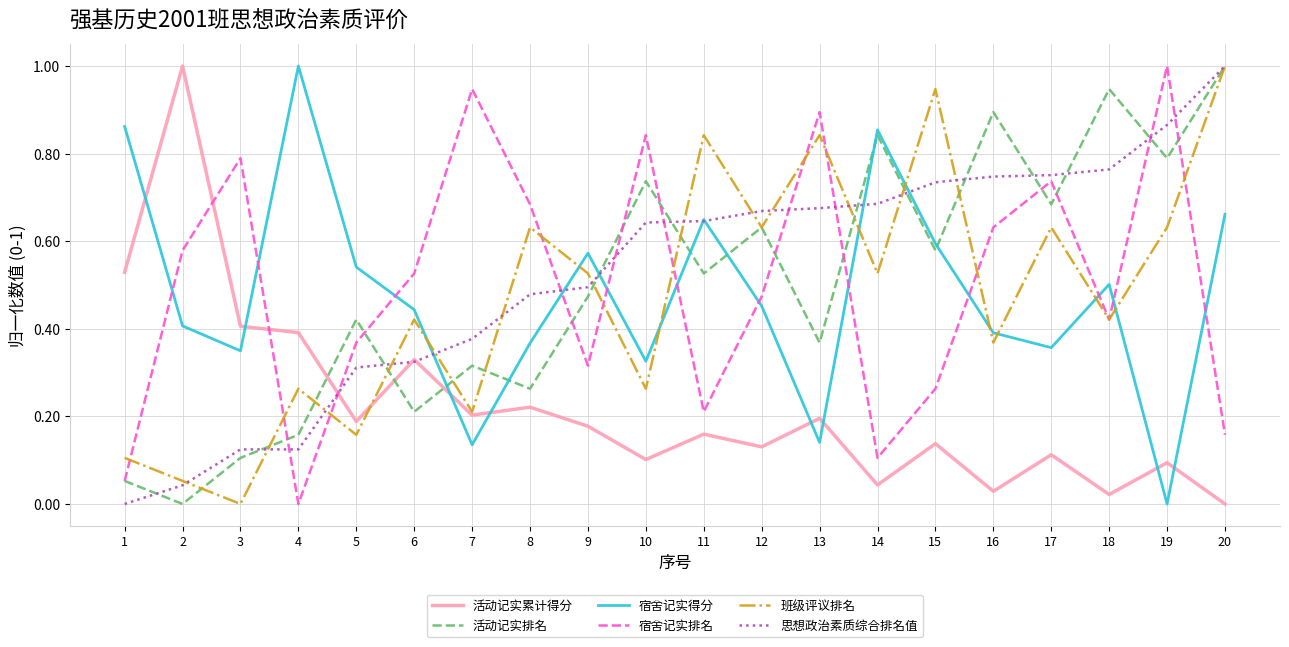

Which series ends up on top after the final intersection of 宿舍记实得分 and 宿舍记实排名?

宿舍记实得分